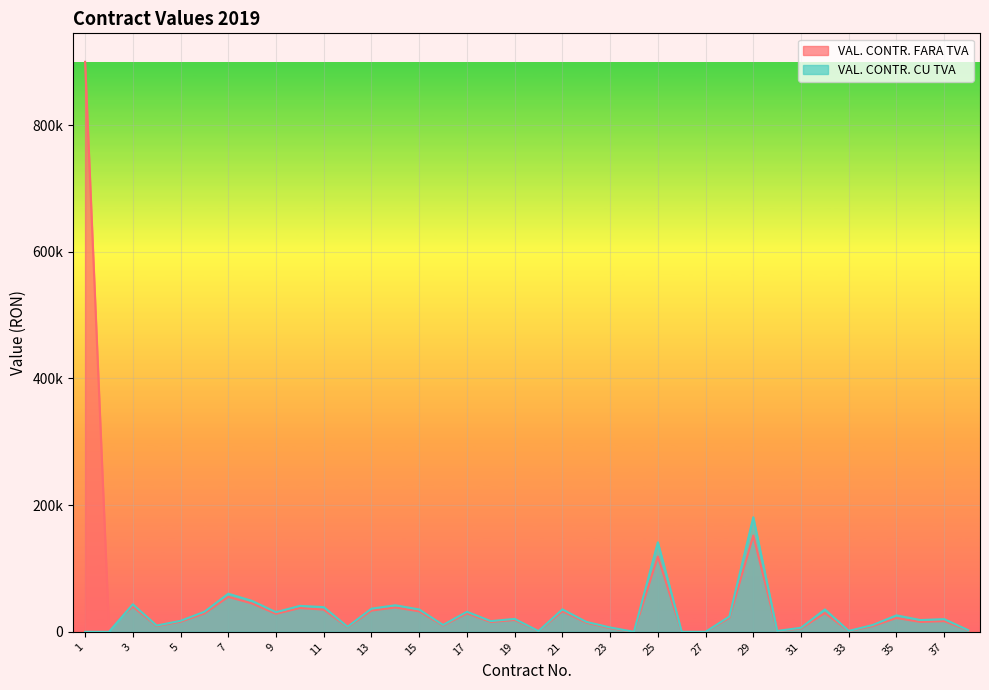

Which series has the largest total across all categories?

VAL. CONTR. FARA TVA